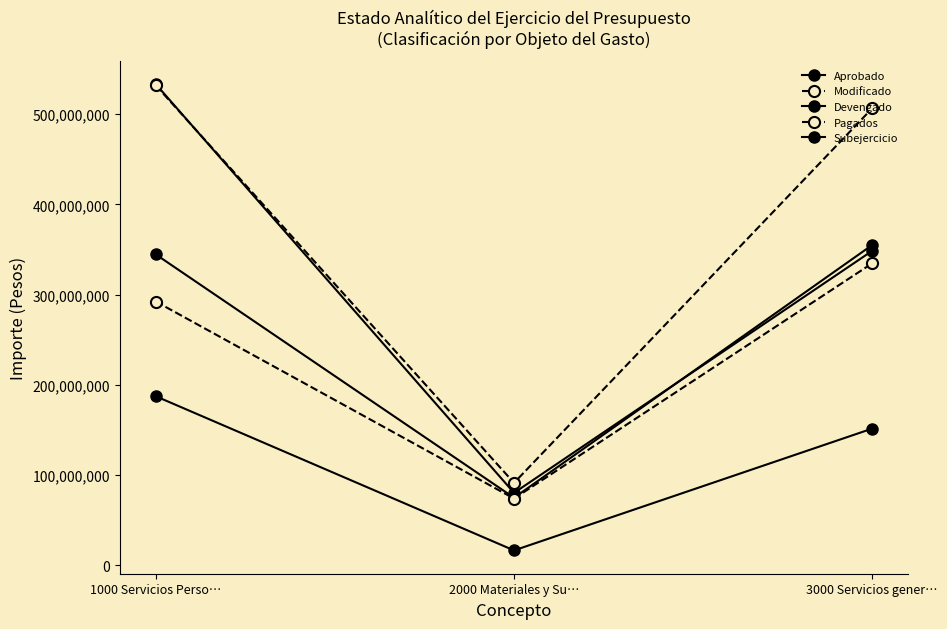

Is this an area chart (filled region under the line)?

No